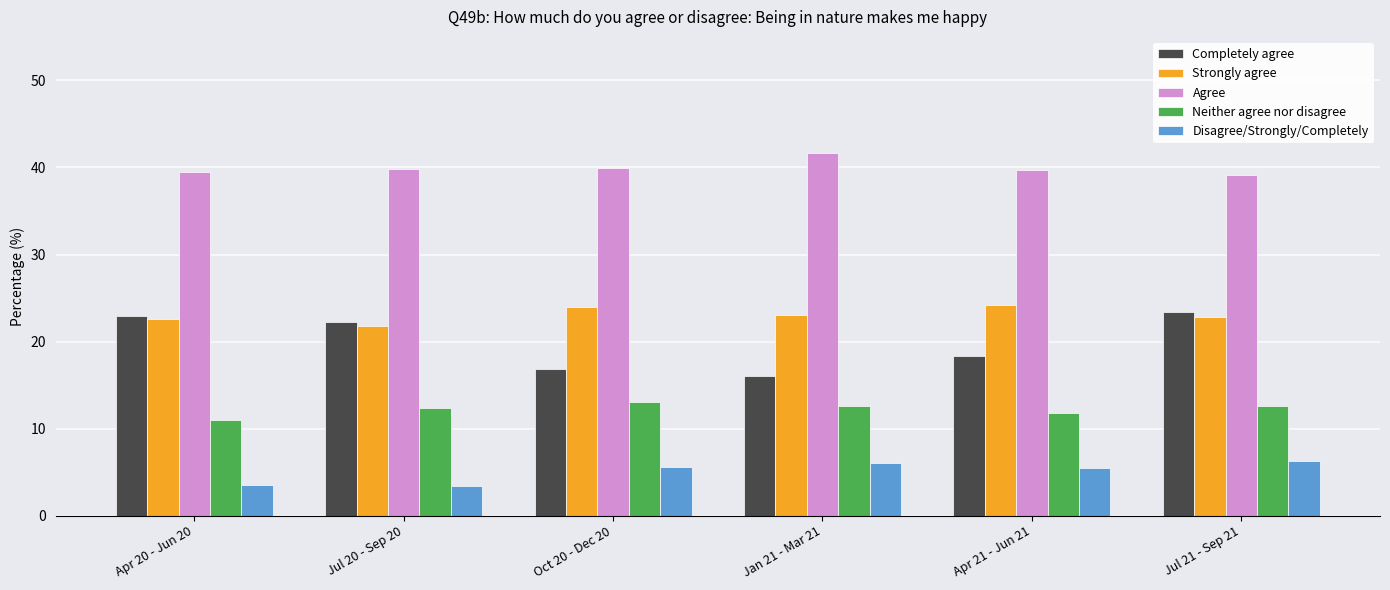

How many bars are there in total?

30